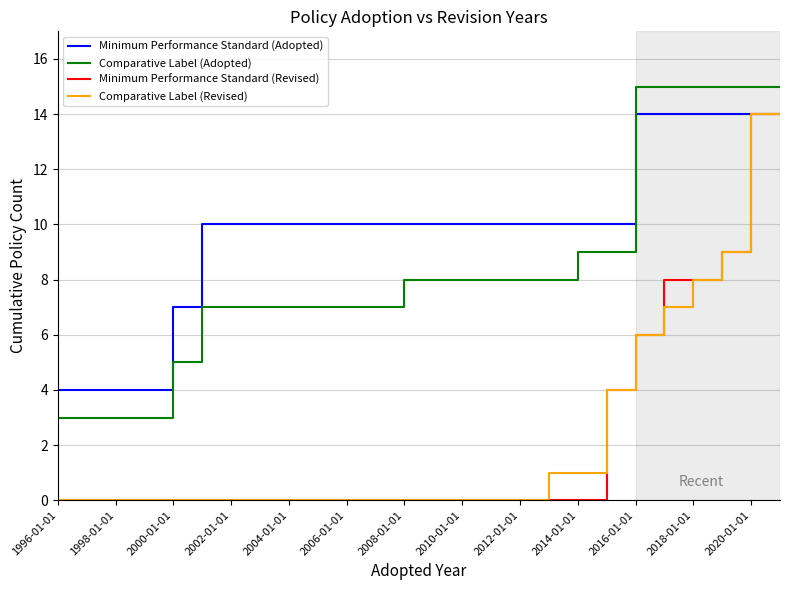

What is the difference between the maximum and second lowest values in the Minimum Performance Standard (Adopted) series?

10